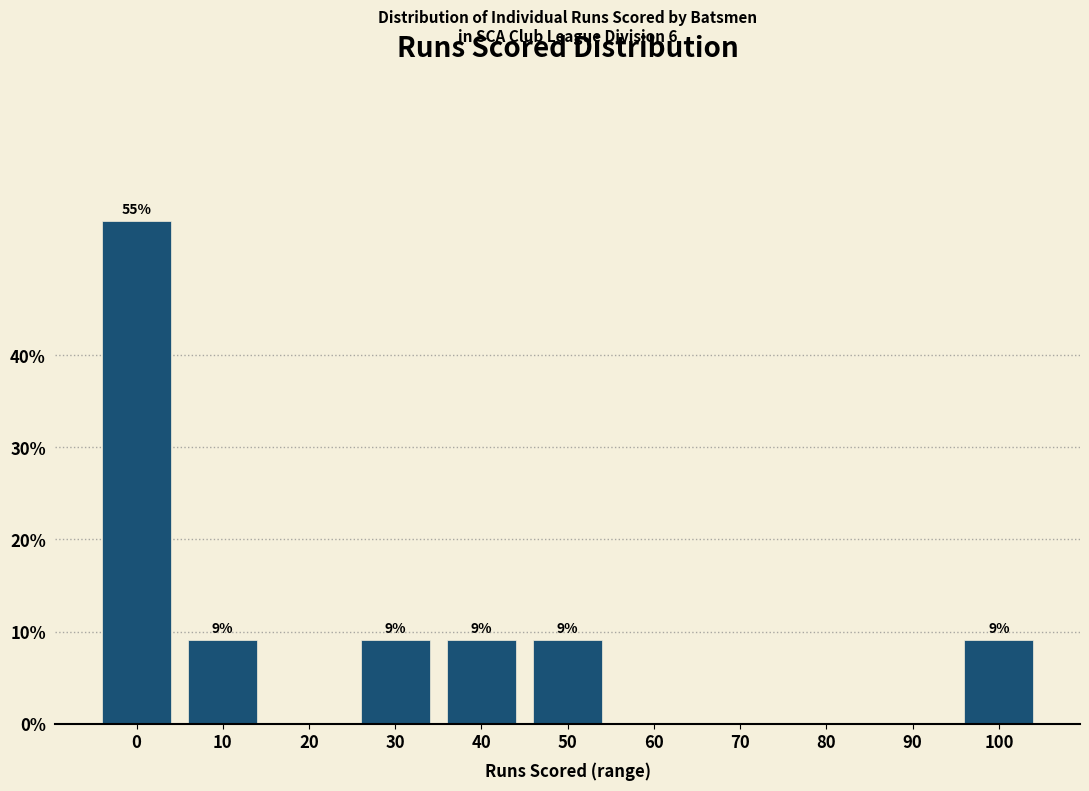

Are the bars horizontal?

No